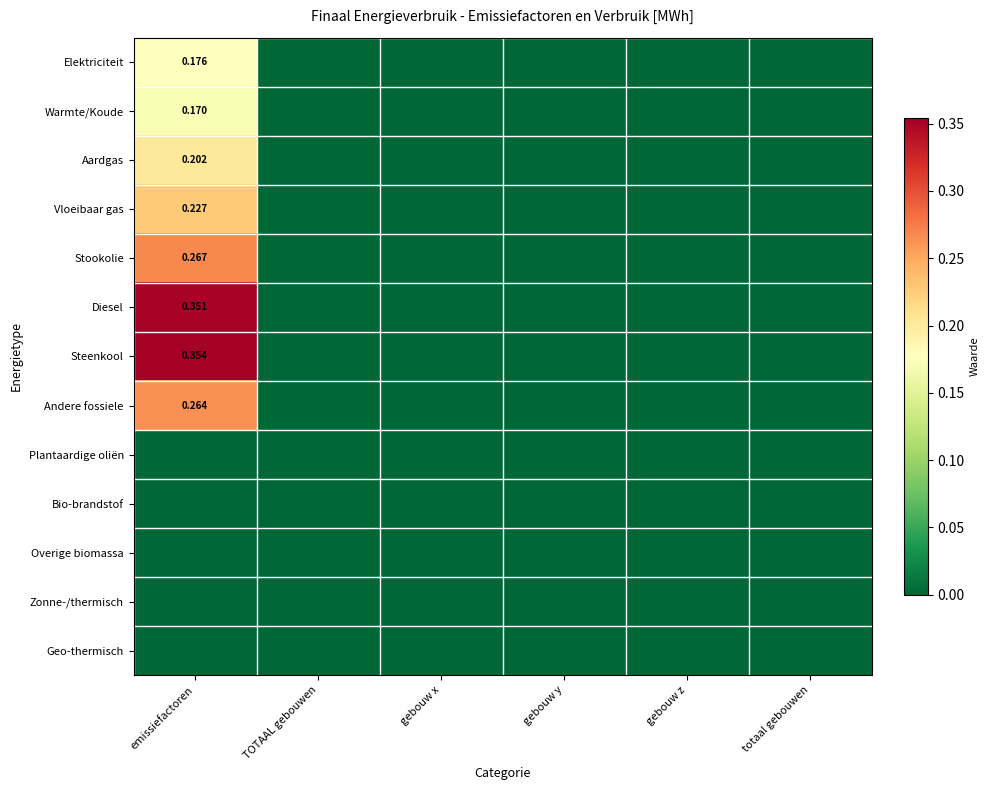

The Plantaardige oliën series shows 0.0 at totaal gebouwen. True or false?

True